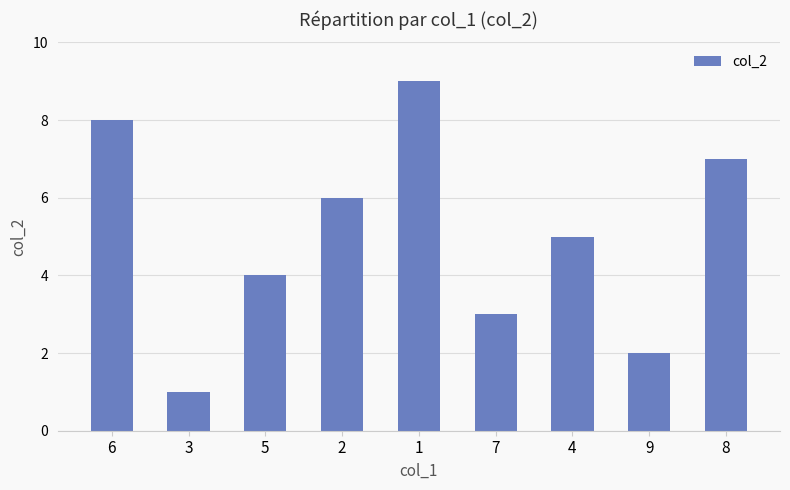

Between 1 and 2, which is larger?

1